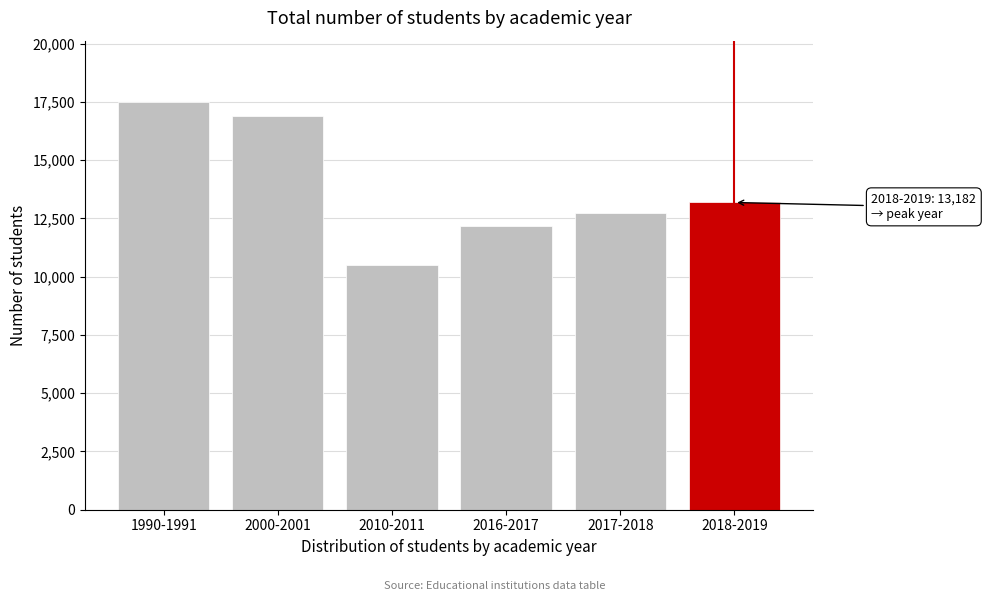

Reading left to right, extract all data points from this chart.

17500	16900	10505	12157	12744	13182